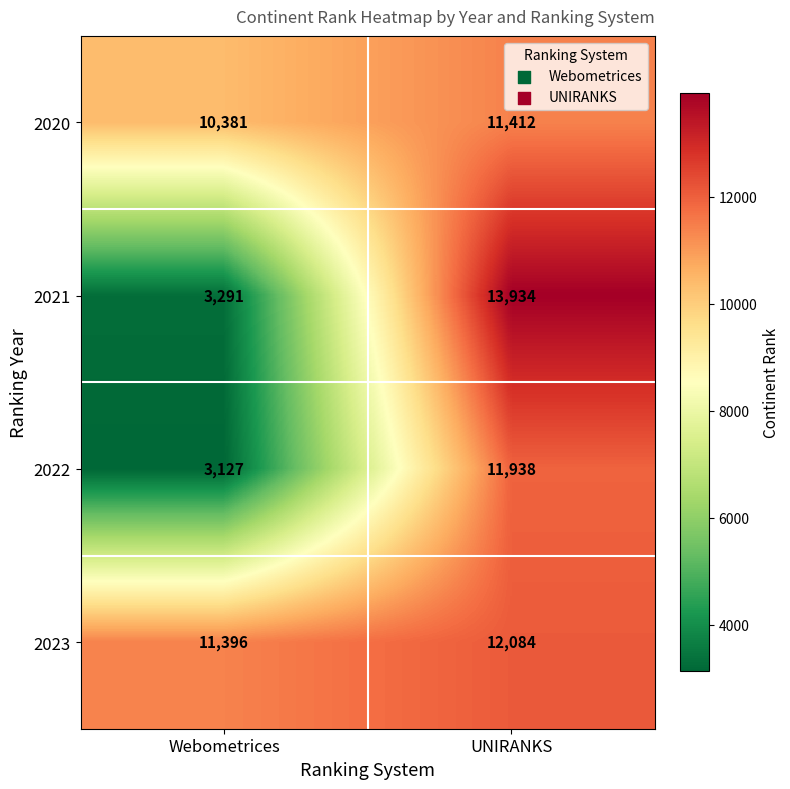

Reading left to right, transcribe all the data shown in this chart.

2020: Webometrices=10381	UNIRANKS=11412
2021: Webometrices=3291	UNIRANKS=13934
2022: Webometrices=3127	UNIRANKS=11938
2023: Webometrices=11396	UNIRANKS=12084